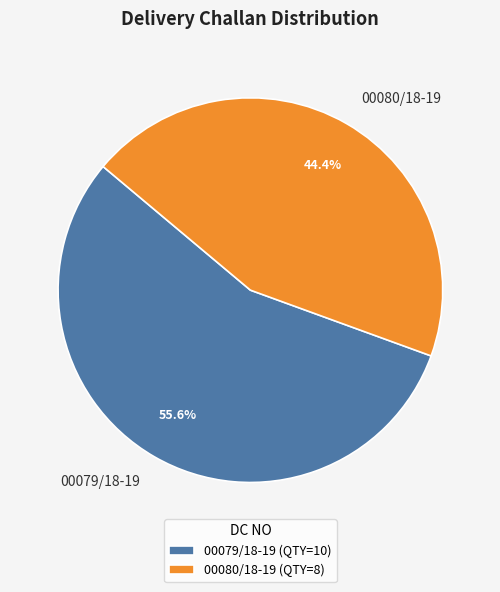

What is the smallest slice in the pie chart?

00080/18-19